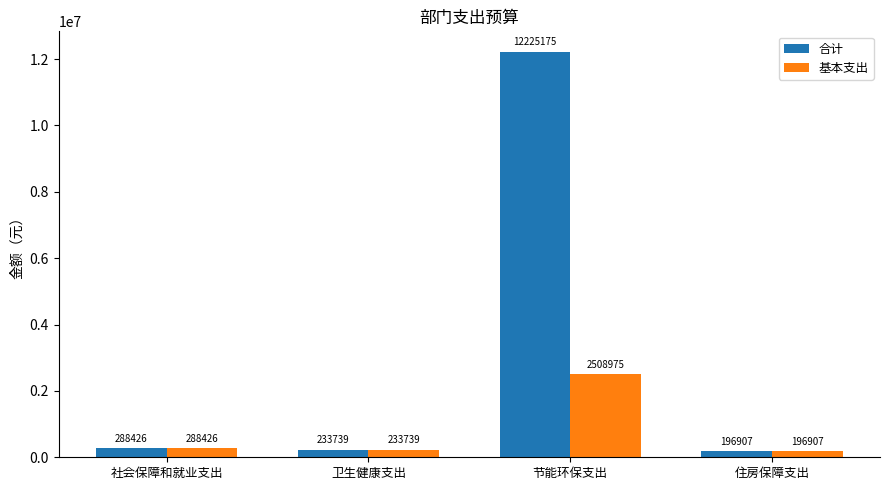

How many bars are there in total?

8